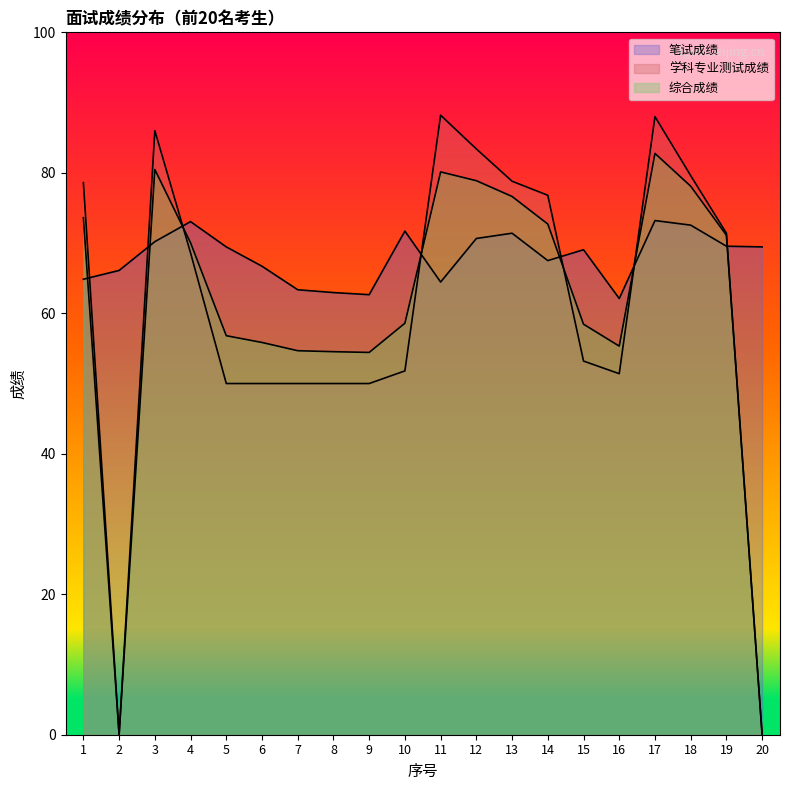

The 笔试成绩 series shows 115.1 at 4. True or false?

False